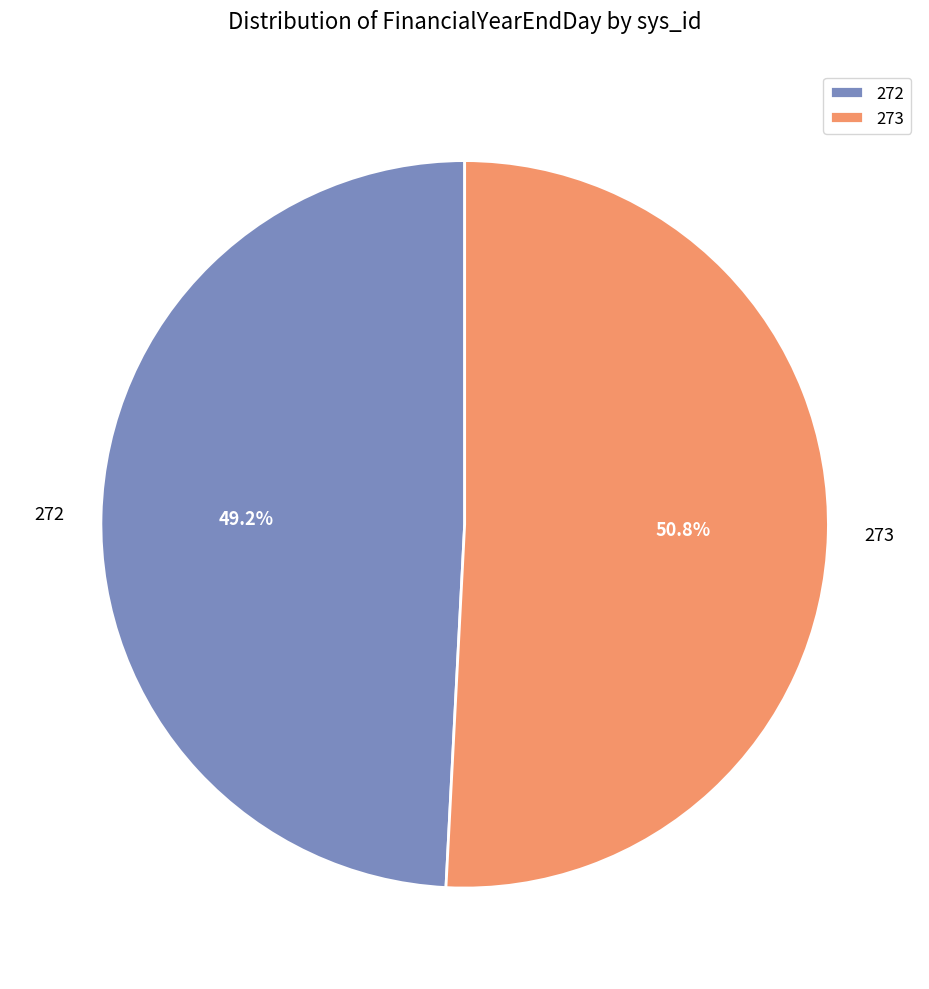

How much of the chart is everything except 272?

50.8%